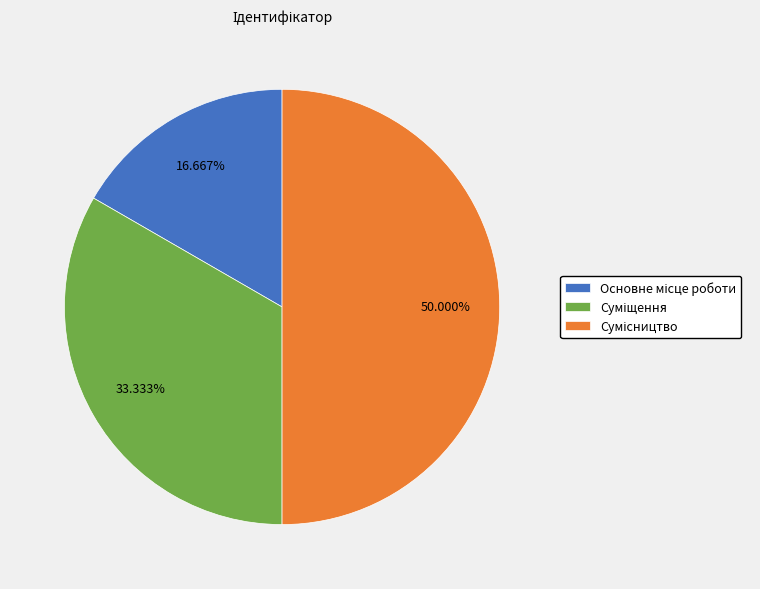

Which category has the smallest portion of the pie?

Основне місце роботи